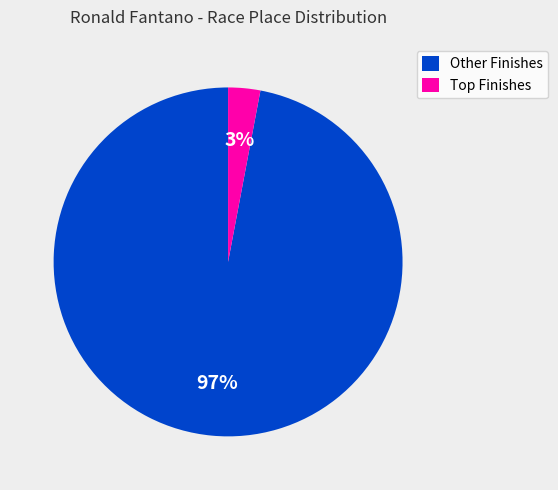

How many segments does this pie chart have?

2